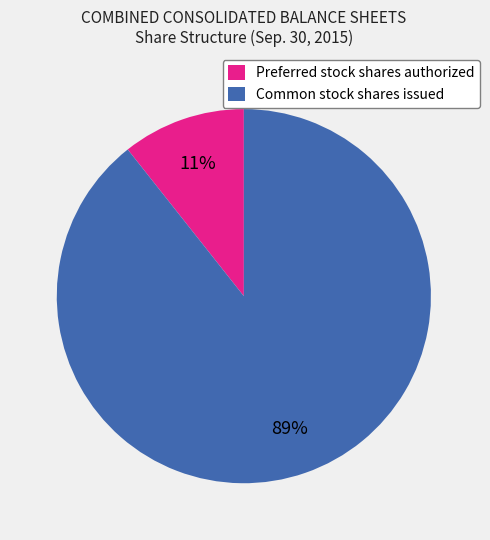

What percentage is the Preferred stock shares authorized slice, to the nearest percent?

11%